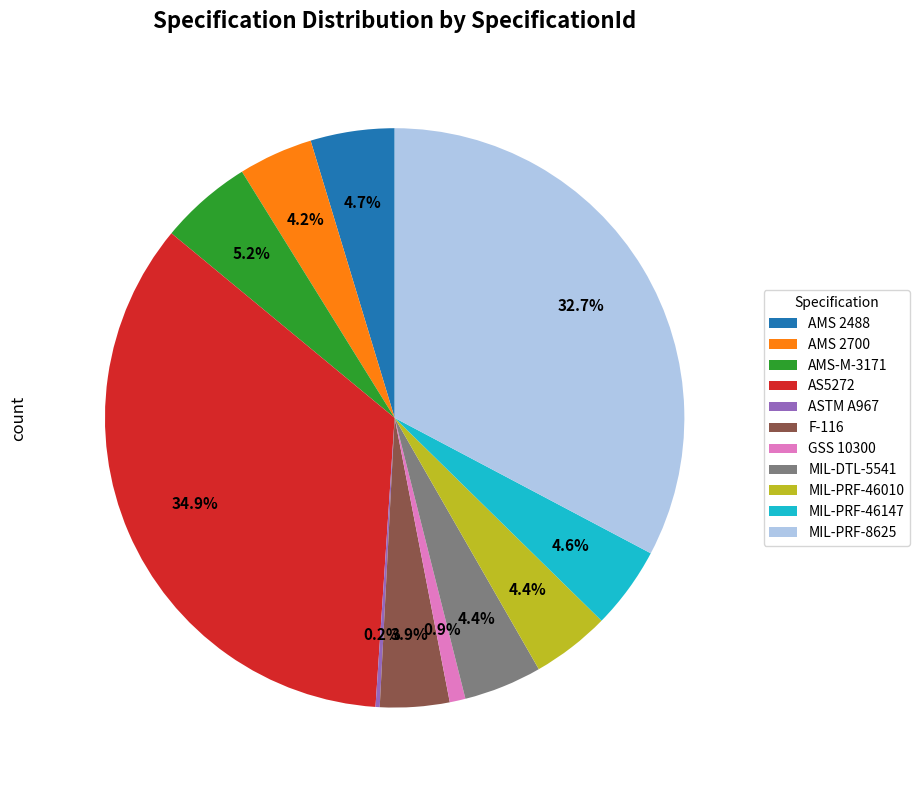

What percentage is NOT represented by AMS 2488?

95.3%